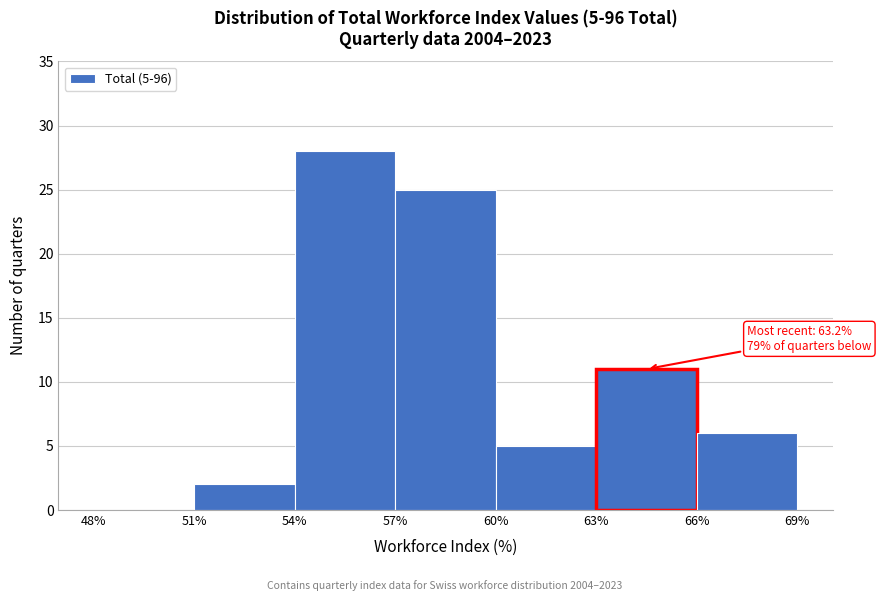

Which range on the x-axis has the tallest bar?

54% to 57%